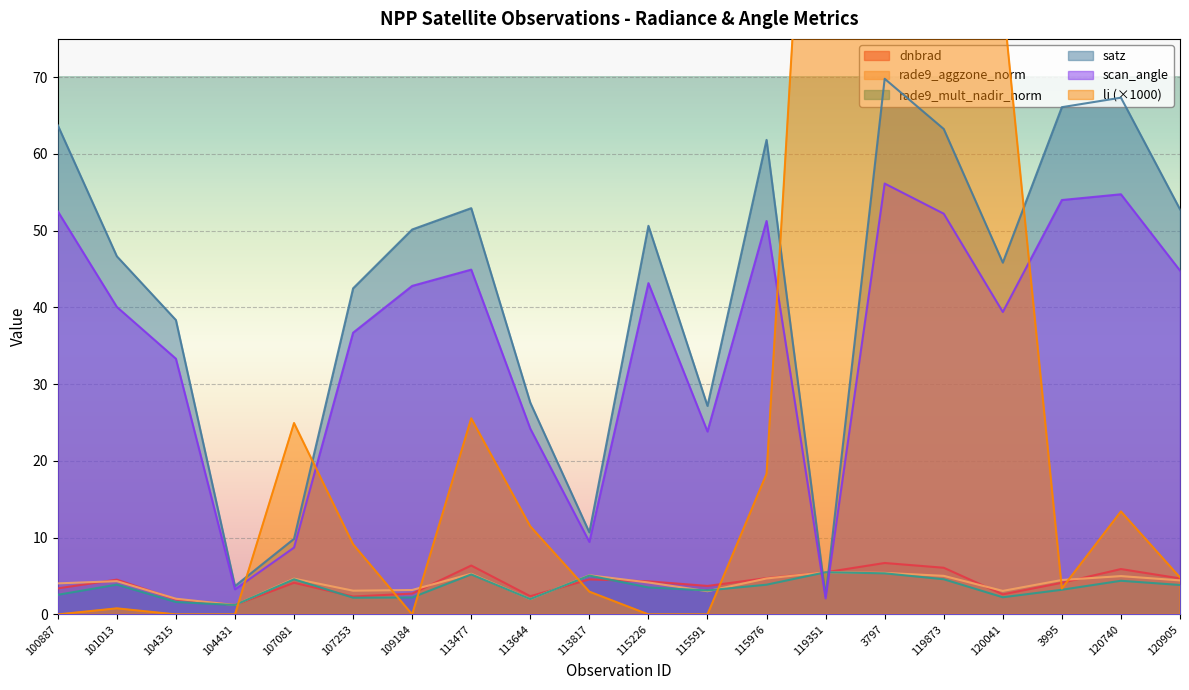

At which category does rade9_aggzone_norm reach its first local valley?

104431